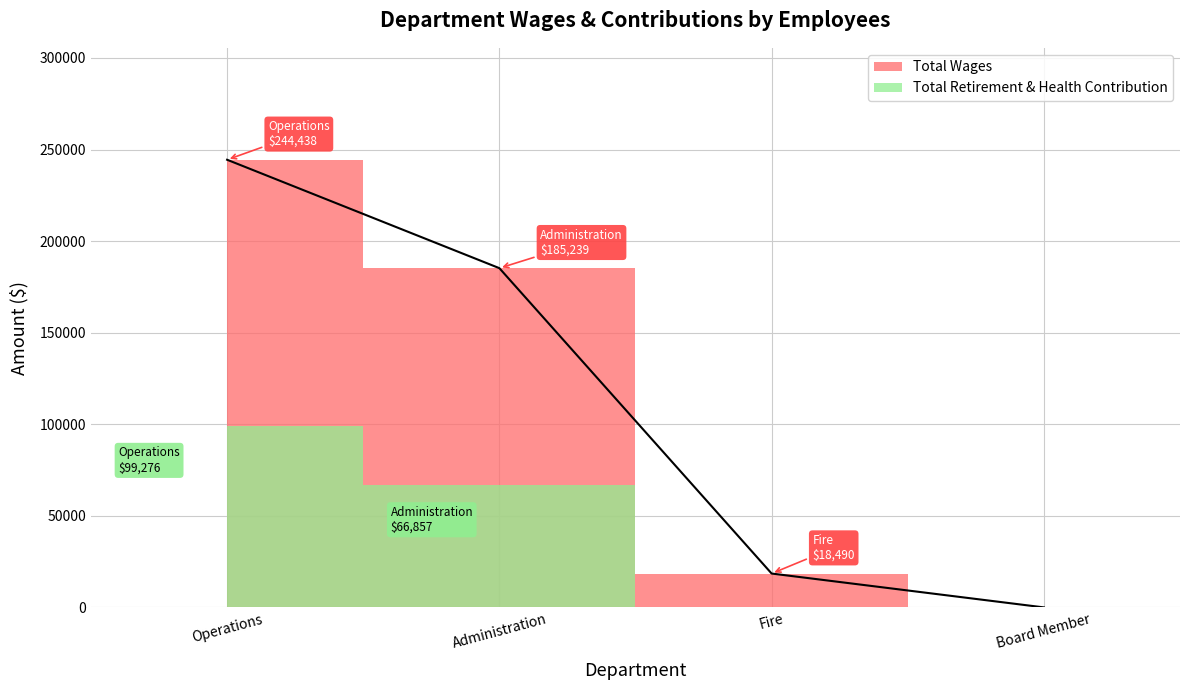

List the labels in order of value, smallest first.

Board Member, Fire, Administration, Operations